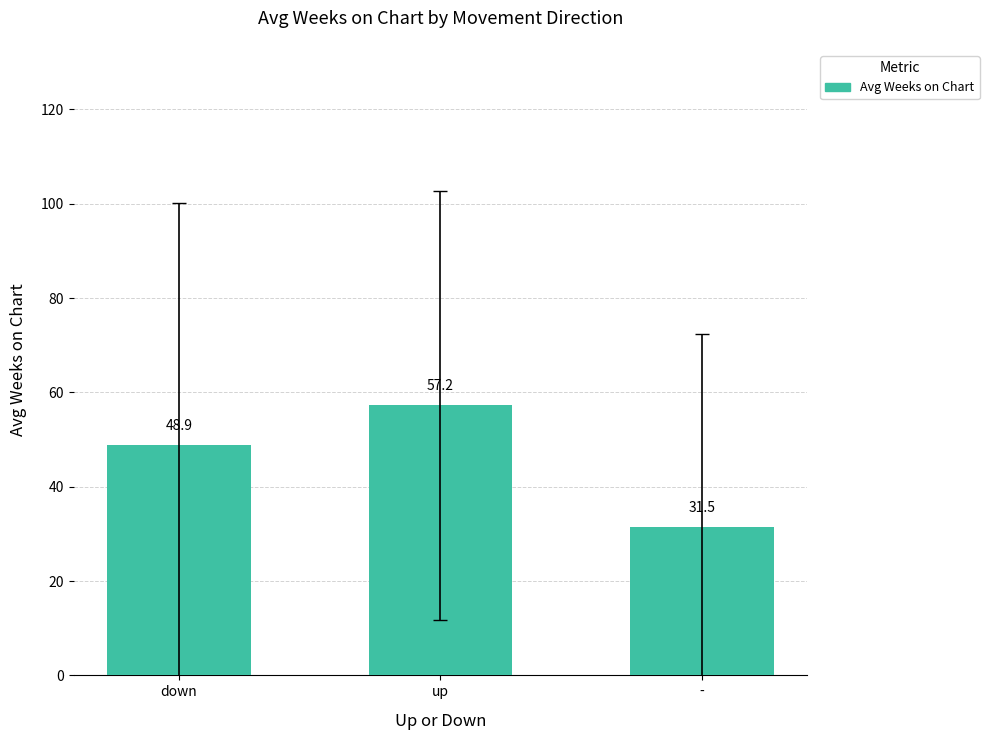

Are the bars horizontal?

No